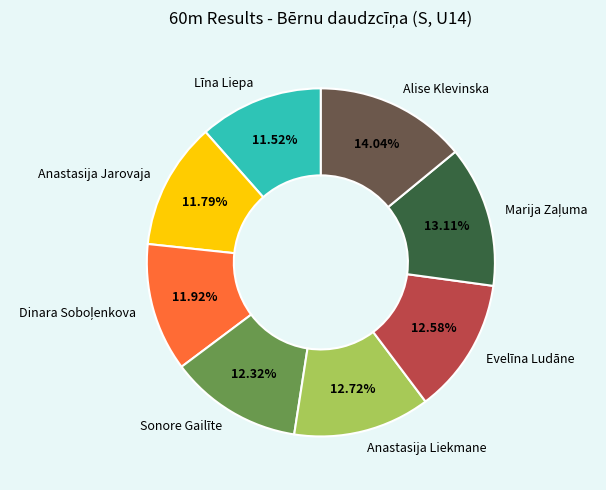

Is Evelīna Ludāne the majority of the pie?

No